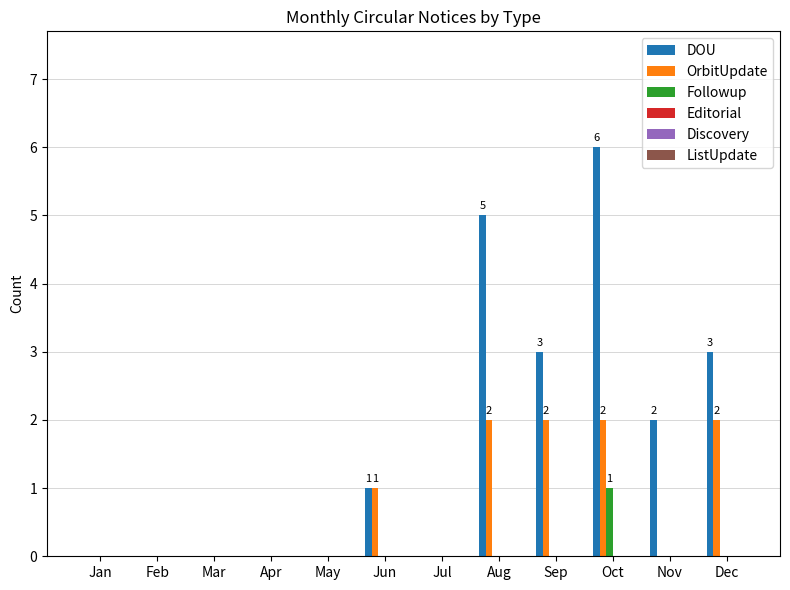

Which series has the largest total across all categories?

DOU